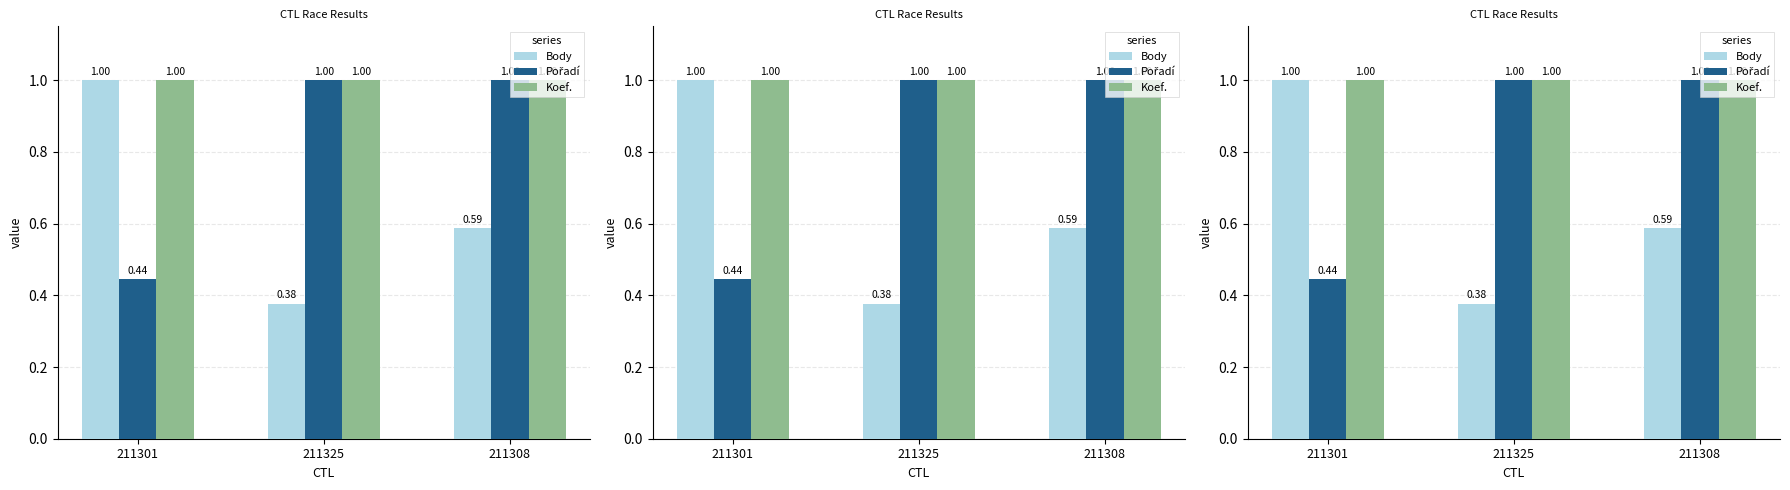

What is the label of the 2nd bar from the left?

211325